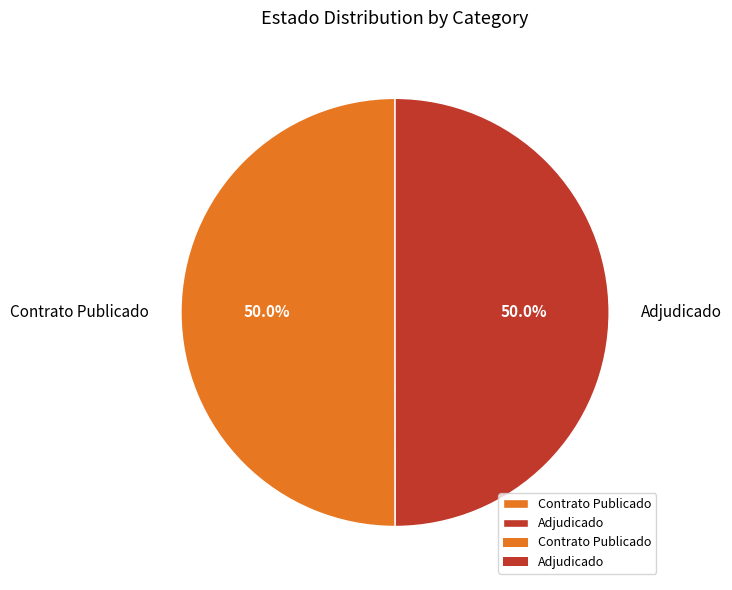

What is the ratio of the value at Adjudicado to the value at Contrato Publicado?

1.0